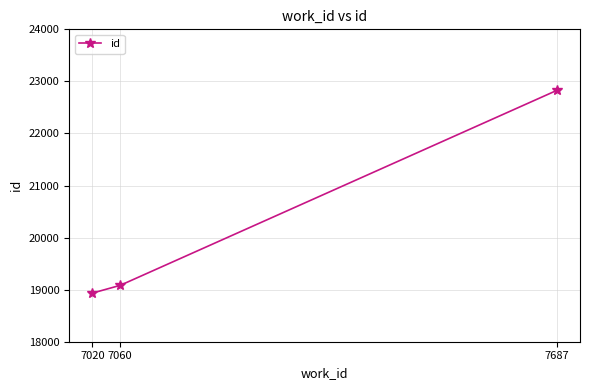

What is the value of the 2nd point from the left?

19083